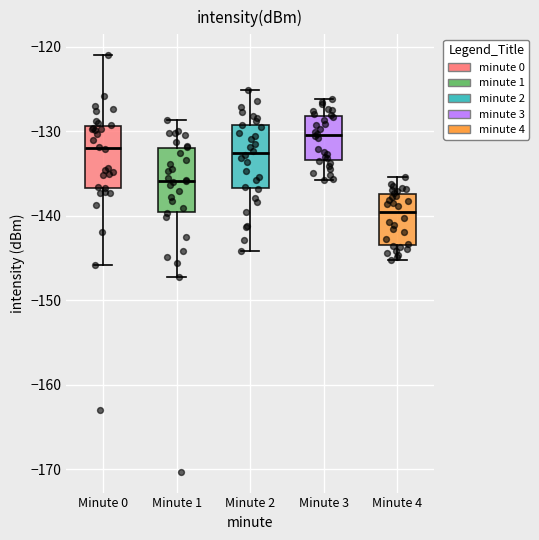

Which box has the lowest median line?

Minute 4